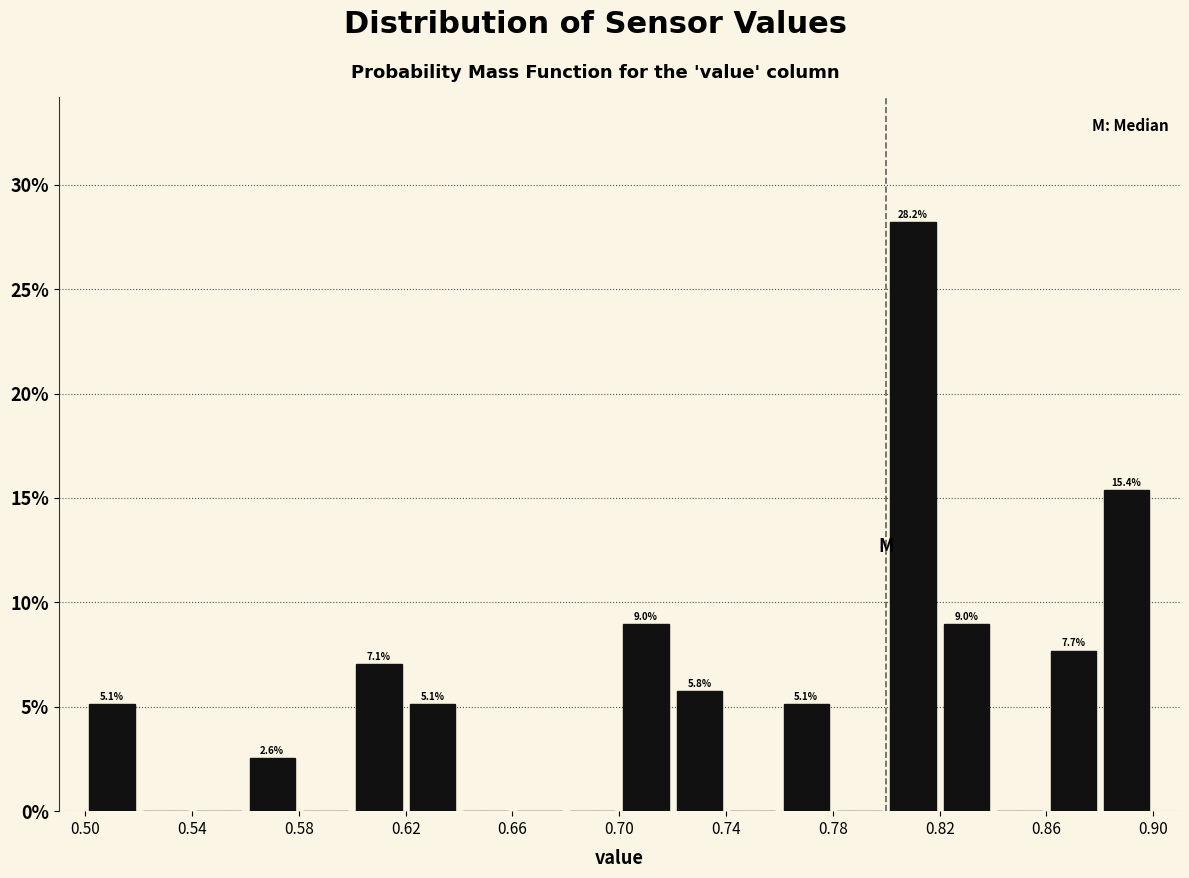

Which range on the x-axis has the tallest bar?

0.80 to 0.82